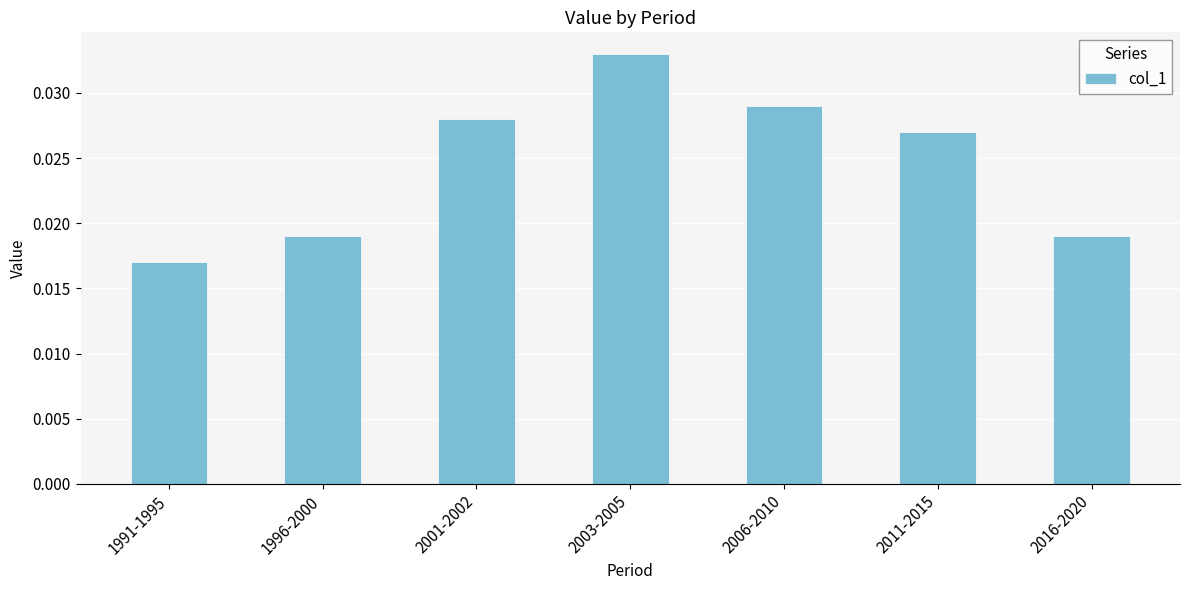

Are the bars grouped side by side (vs. stacked)?

No